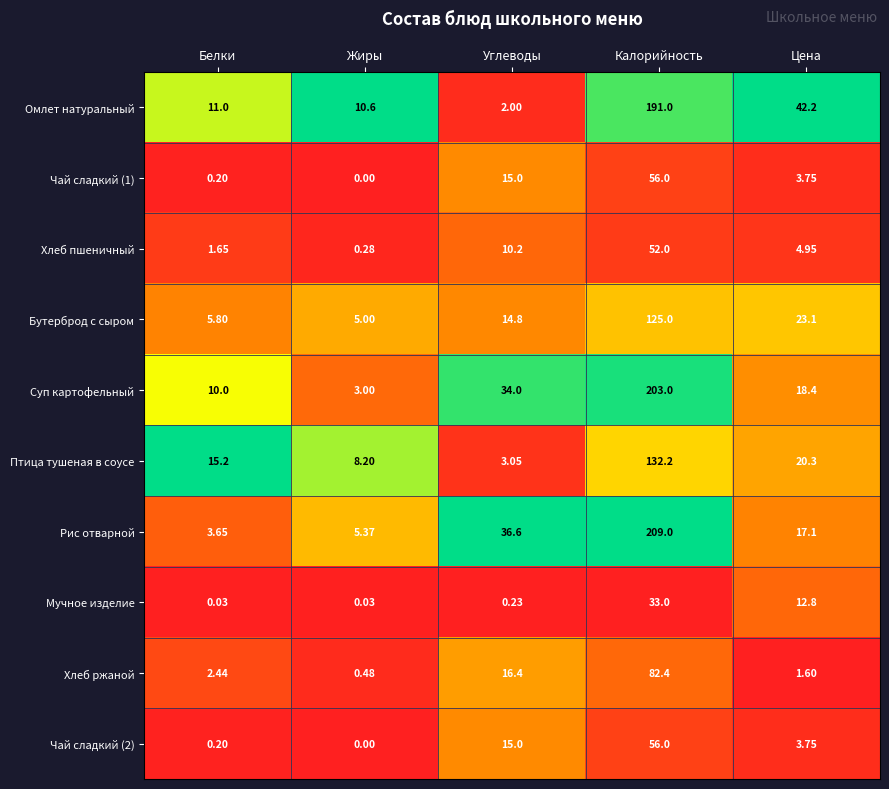

Between Белки and Калорийность, which series saw the biggest shift?

Рис отварной